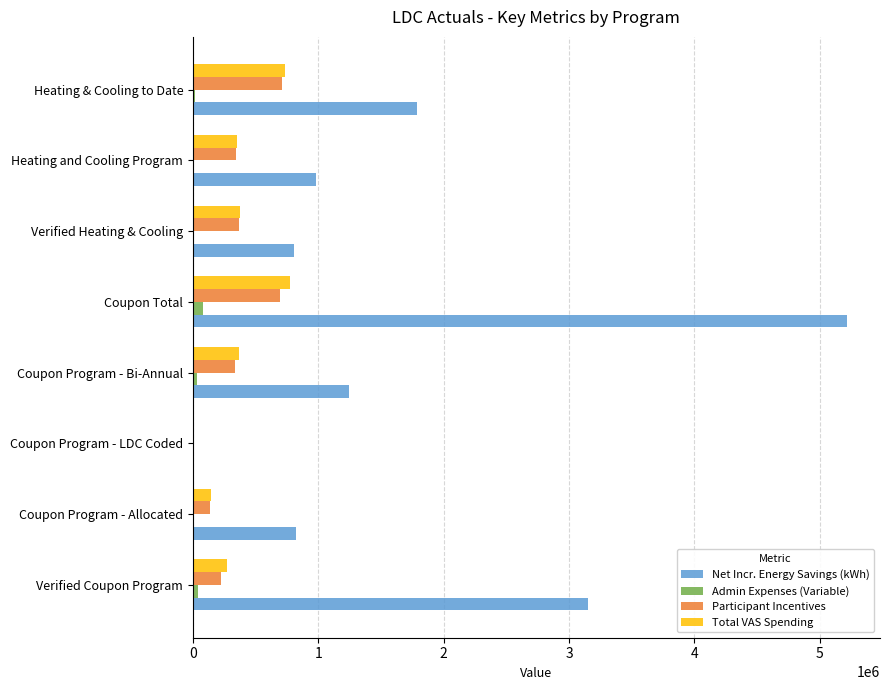

How many series are shown in this chart?

4